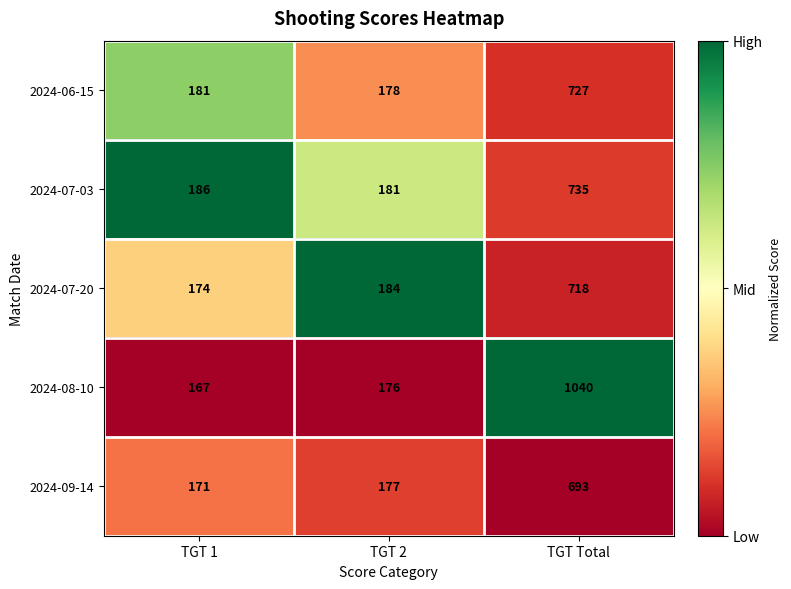

Rank the series by their maximum value, from lowest to highest.

2024-09-14, 2024-07-20, 2024-06-15, 2024-07-03, 2024-08-10